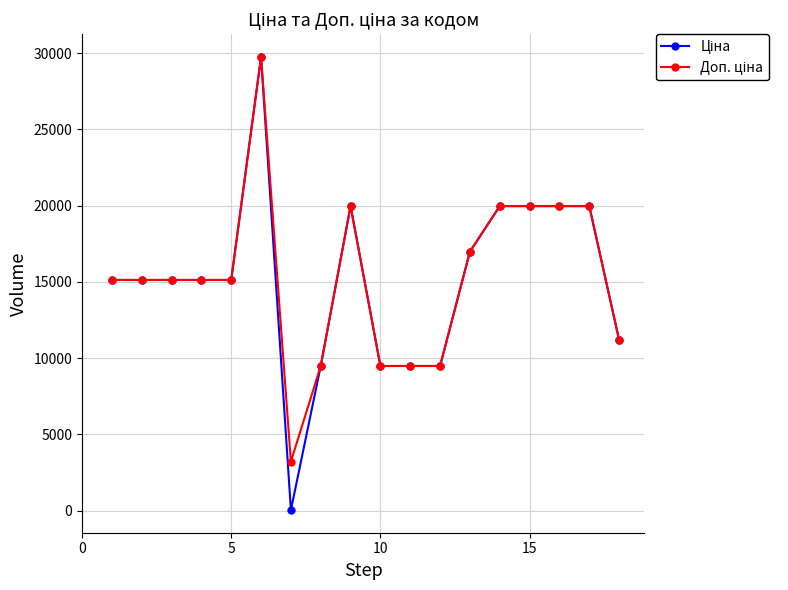

How many lines are shown in the chart?

2